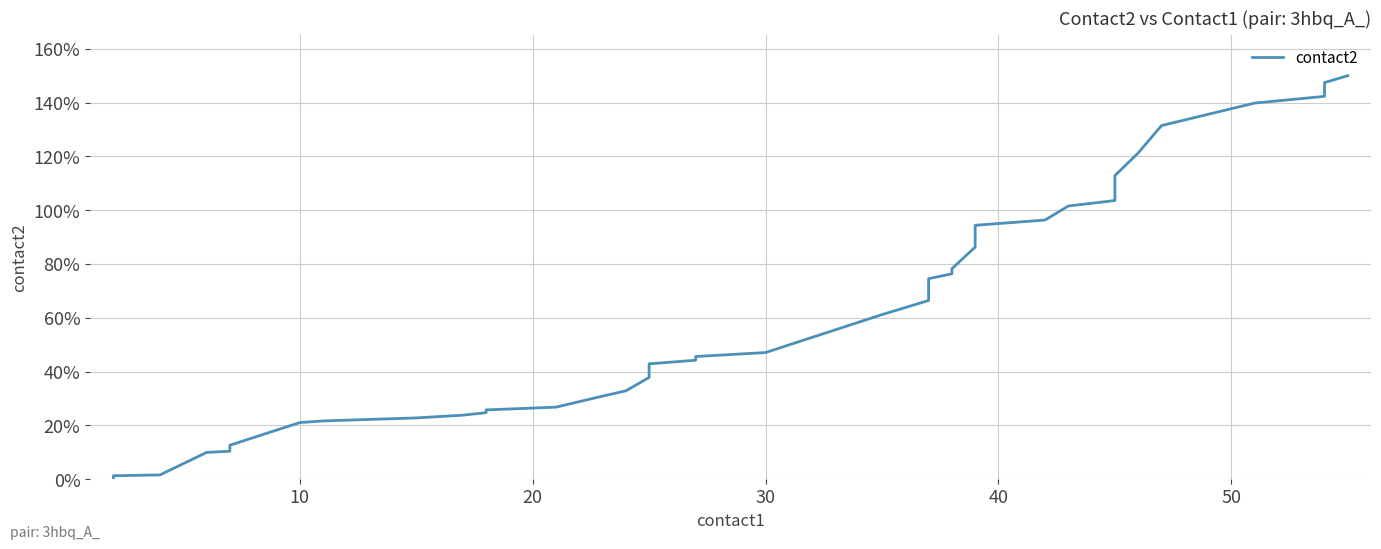

Reading left to right, list all the values displayed in this chart.

0.2	0.4	1.3	1.6	10.0	10.4	12.6	21.0	21.7	22.8	23.8	24.7	25.8	26.8	28.8	30.9	32.8	37.8	42.9	44.2	45.6	47.1	61.2	66.4	74.5	76.4	78.2	86.3	94.4	96.3	101.5	103.6	112.8	121.3	131.4	139.8	142.3	144.8	147.4	150.0